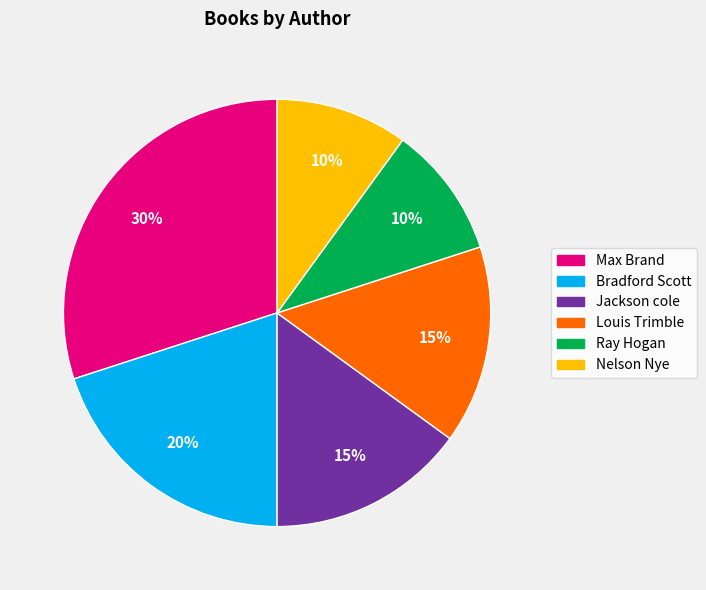

What is the largest slice in the pie chart?

Max Brand